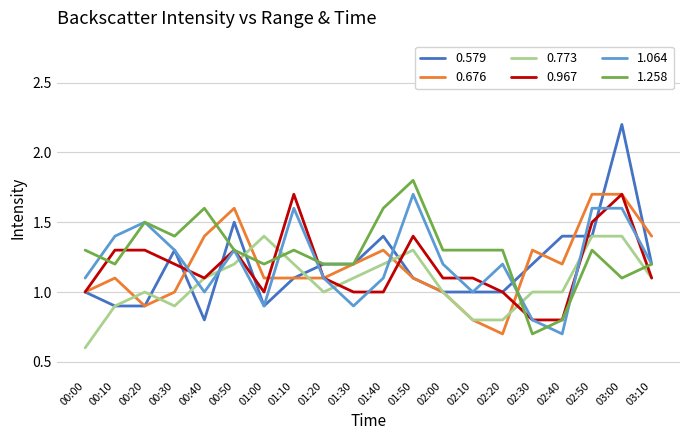

The value of 1.258 at 03:00 is 1.1. True or false?

True